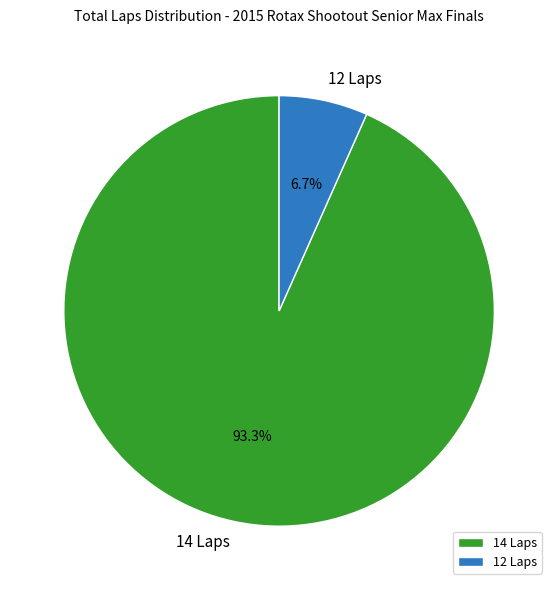

Between 14 Laps and 12 Laps, which is larger?

14 Laps